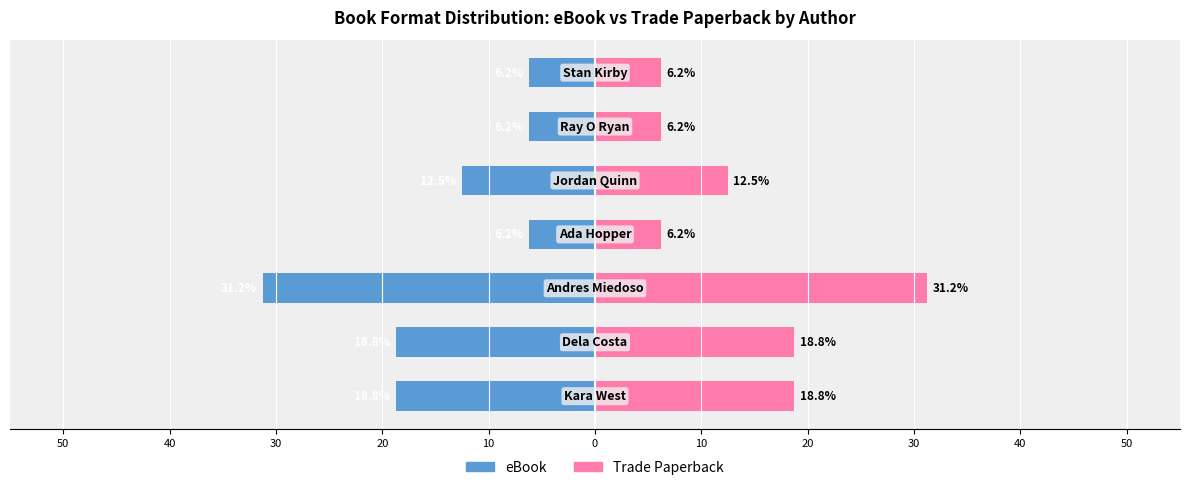

Which series has the largest total across all categories?

Trade Paperback